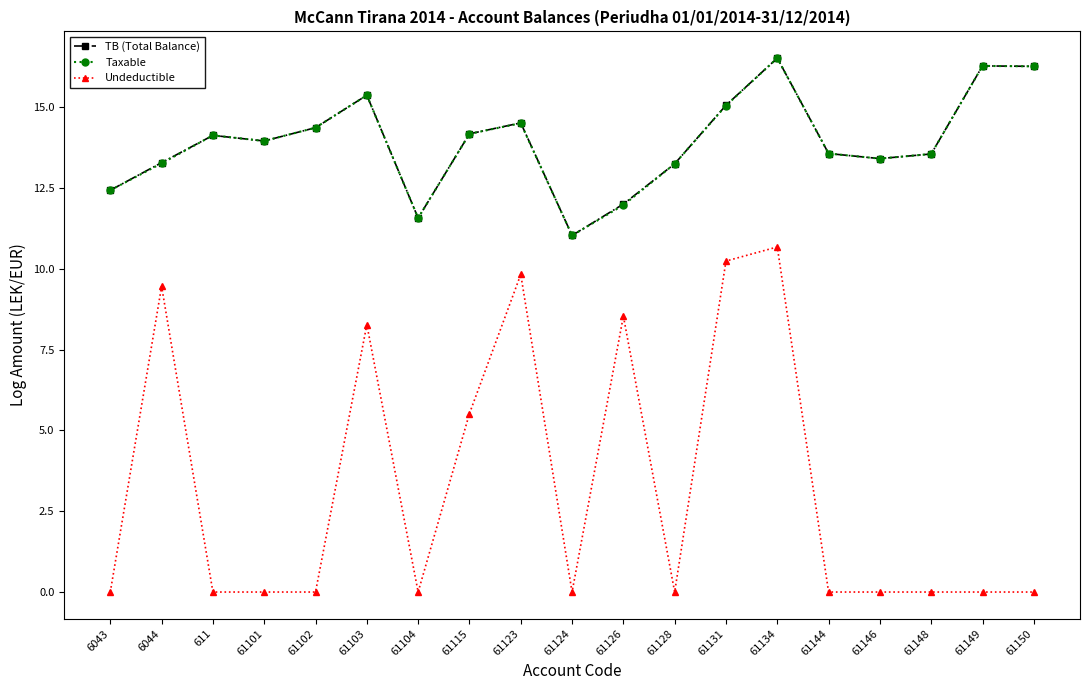

Which series changed the most between 61126 and 61131?

Taxable